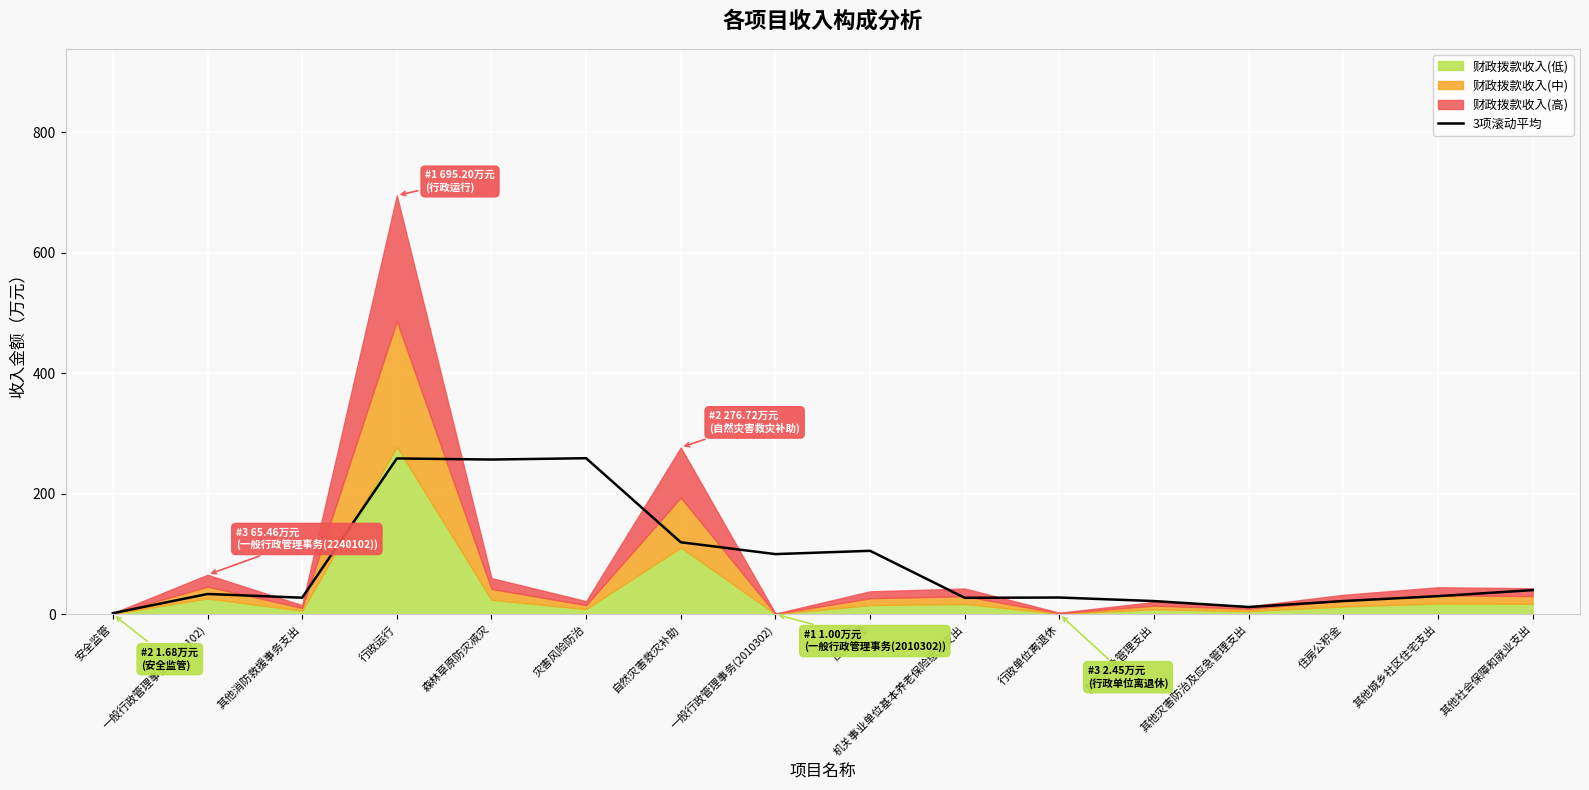

The 3项滚动平均 series shows 21.9 at 住房公积金. True or false?

True